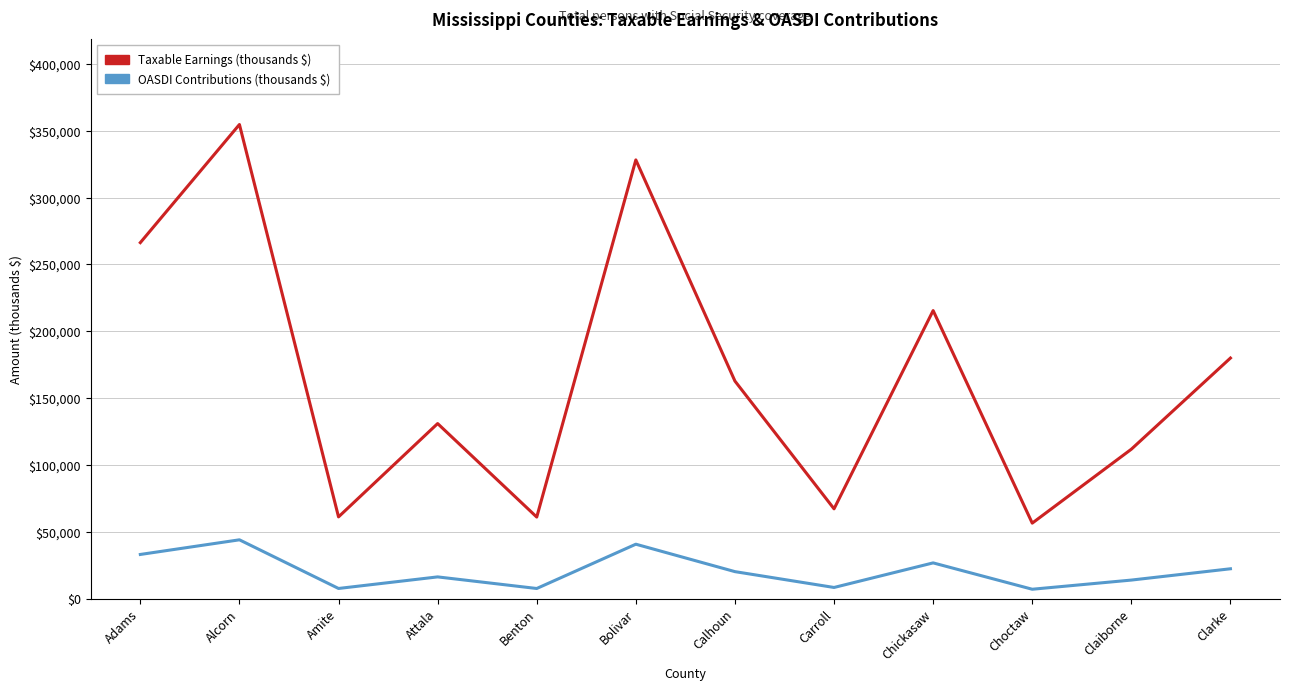

At how many categories does at least one series exceed 210536?

4